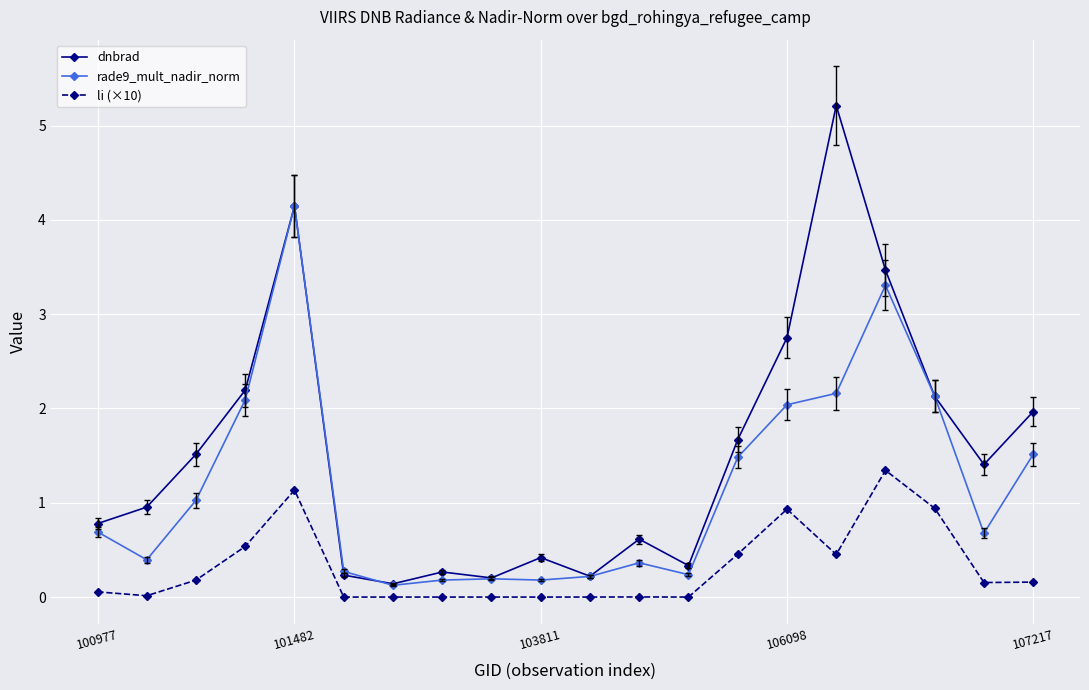

List the series in order of their peak value, highest first.

dnbrad, rade9_mult_nadir_norm, li (×10)